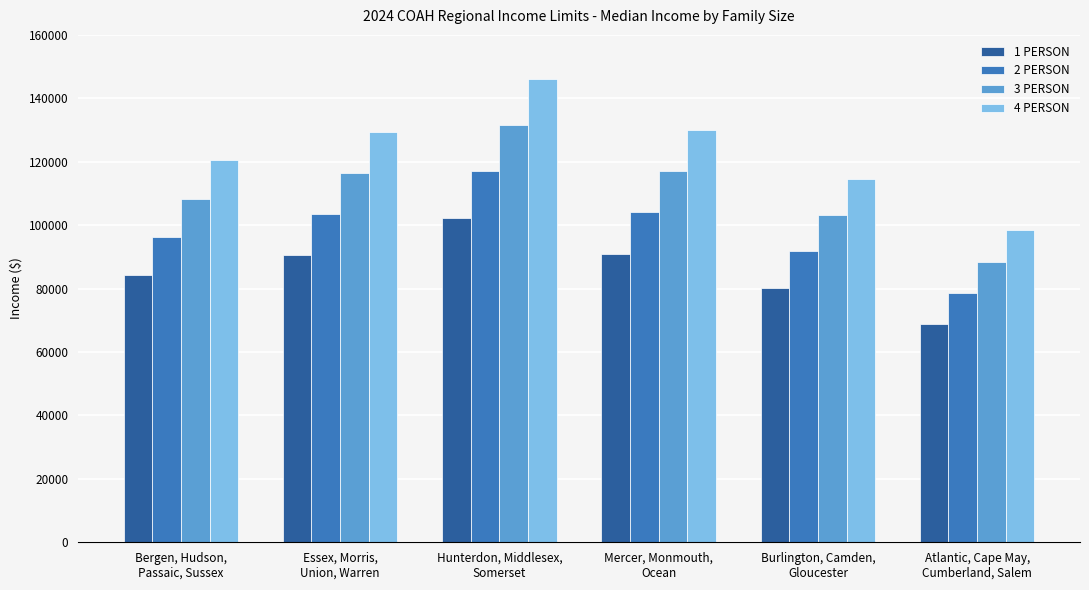

What is the maximum value shown in the chart?

146200.0